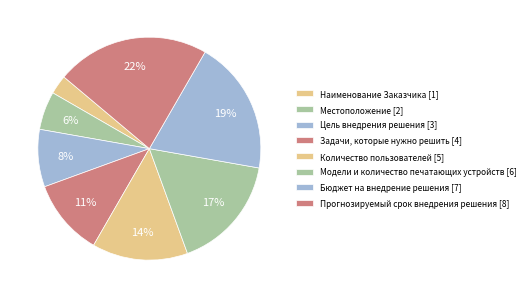

Is there any slice that represents more than half of the pie?

No